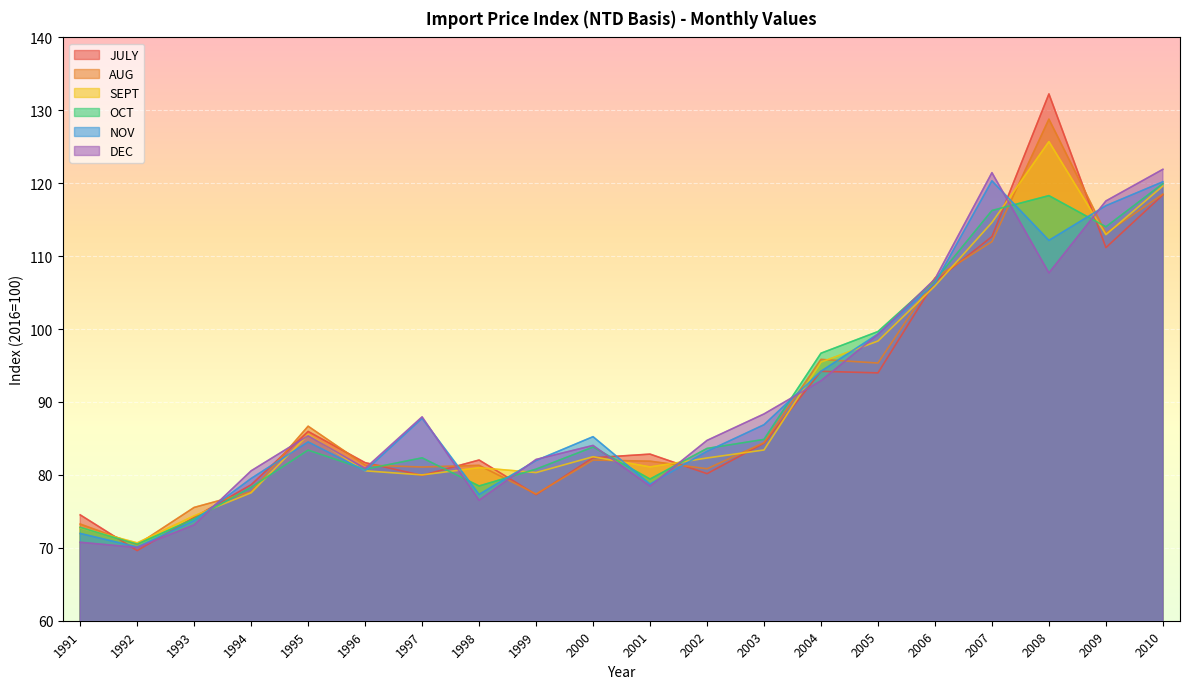

How many values in the SEPT series exceed 82?

11